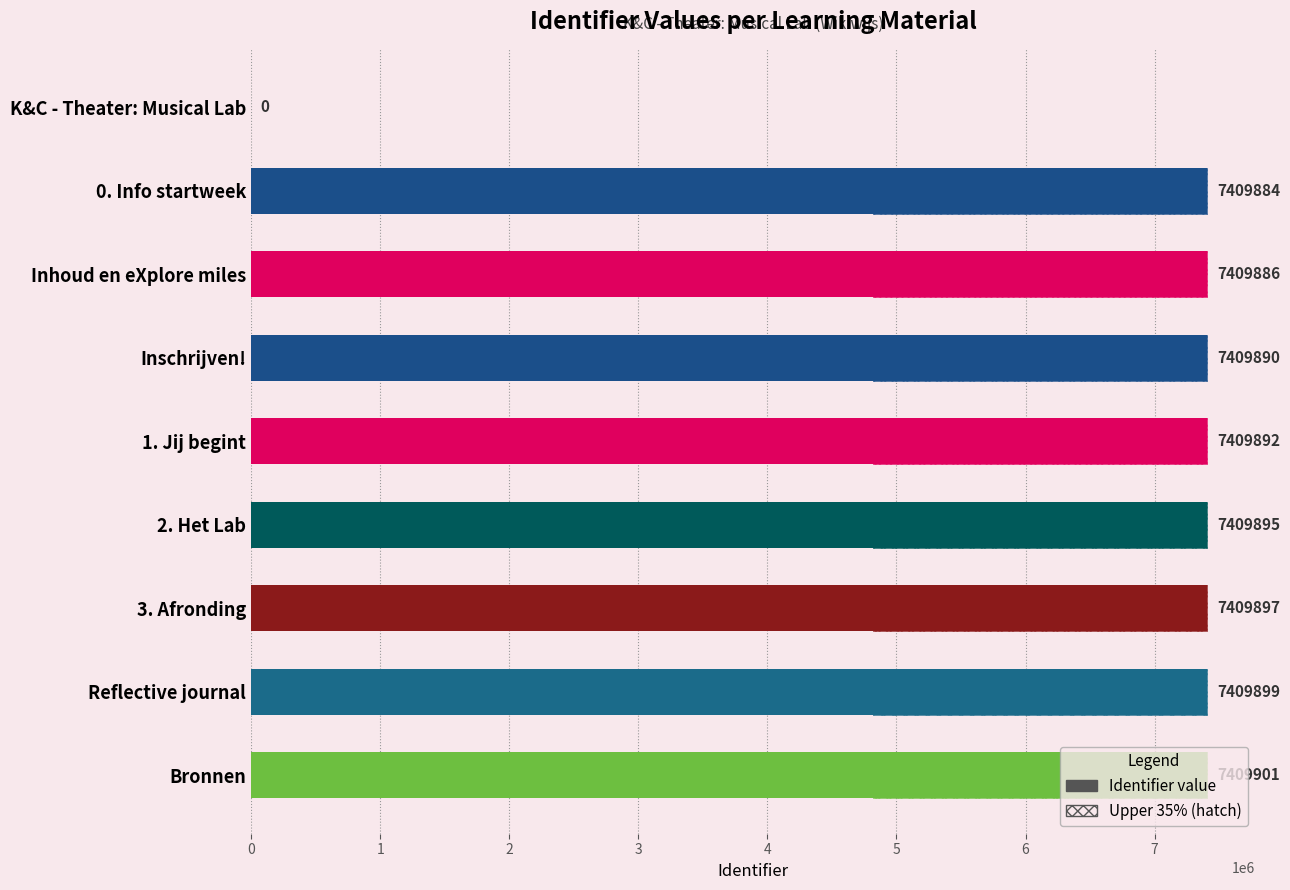

Is it true that the value at 3. Afronding is 7409897?

True